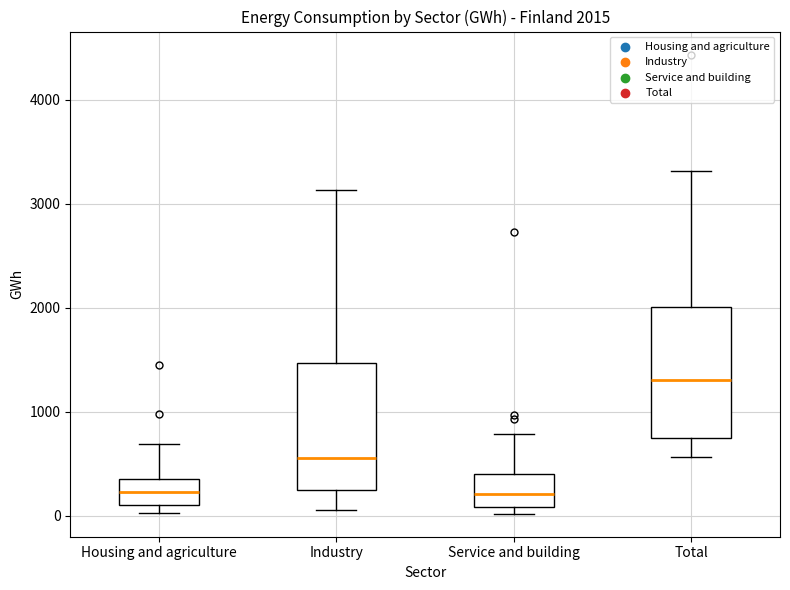

Which box has the highest median line?

Total